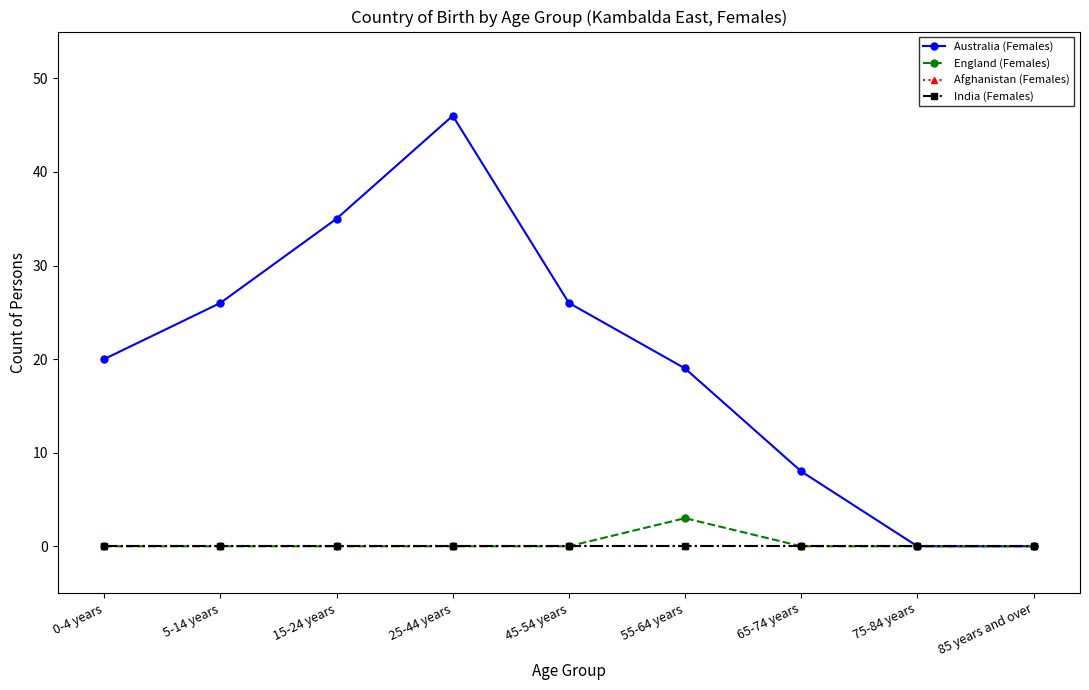

What position from the left is 75-84 years?

8